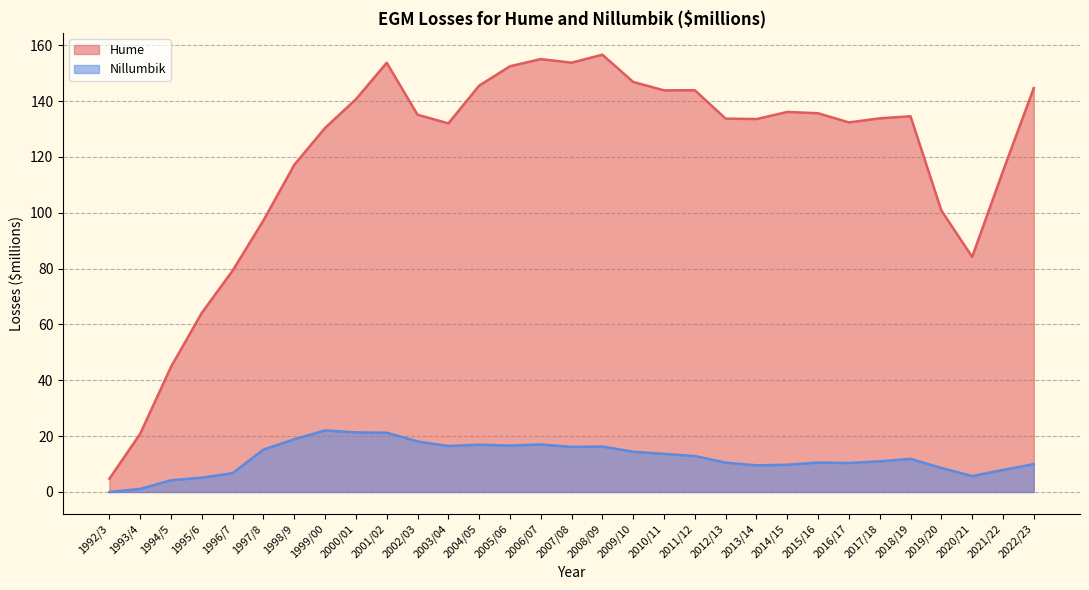

Does the chart display data point markers on the line(s)?

No